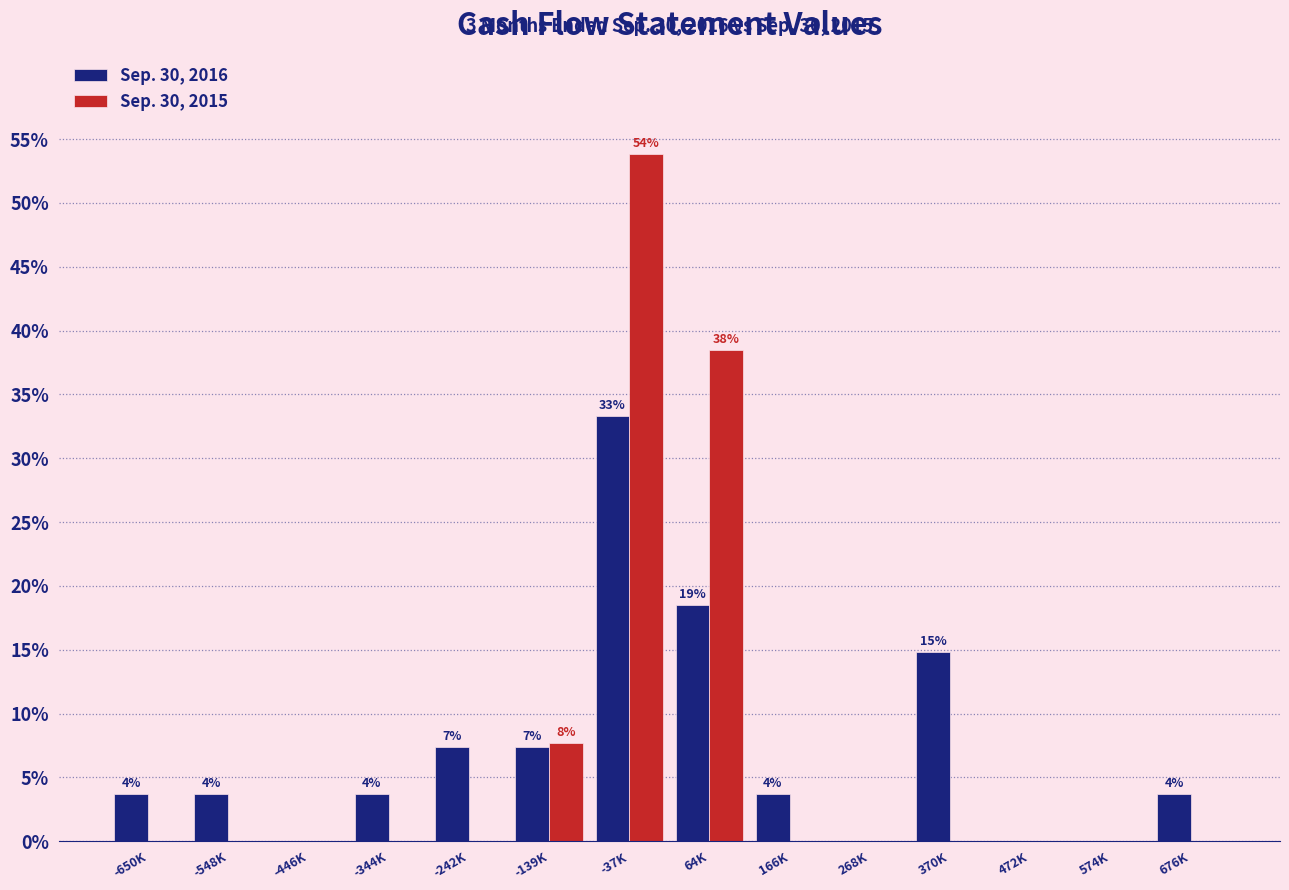

Reading left to right, what are all the values shown in this chart?

Sep. 30, 2016: -650K=3.7	-548K=3.7	-446K=0.0	-344K=3.7	-242K=7.4	-139K=7.4	-37K=33.3	64K=18.5	166K=3.7	268K=0.0	370K=14.8	472K=0.0	574K=0.0	676K=3.7
Sep. 30, 2015: -650K=0.0	-548K=0.0	-446K=0.0	-344K=0.0	-242K=0.0	-139K=7.7	-37K=53.8	64K=38.5	166K=0.0	268K=0.0	370K=0.0	472K=0.0	574K=0.0	676K=0.0